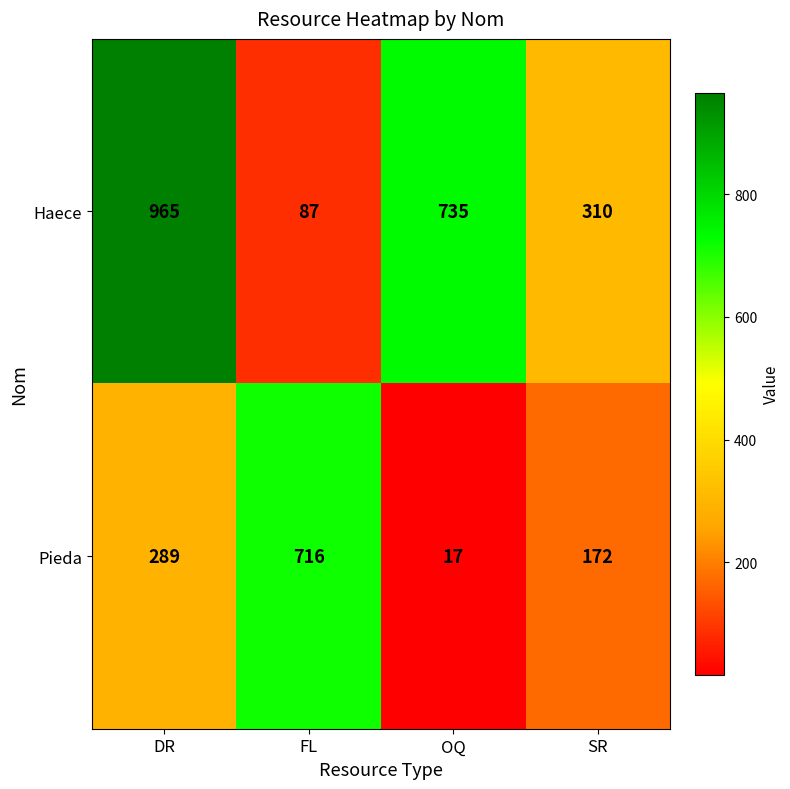

Rank the series by their maximum value, from lowest to highest.

Pieda, Haece